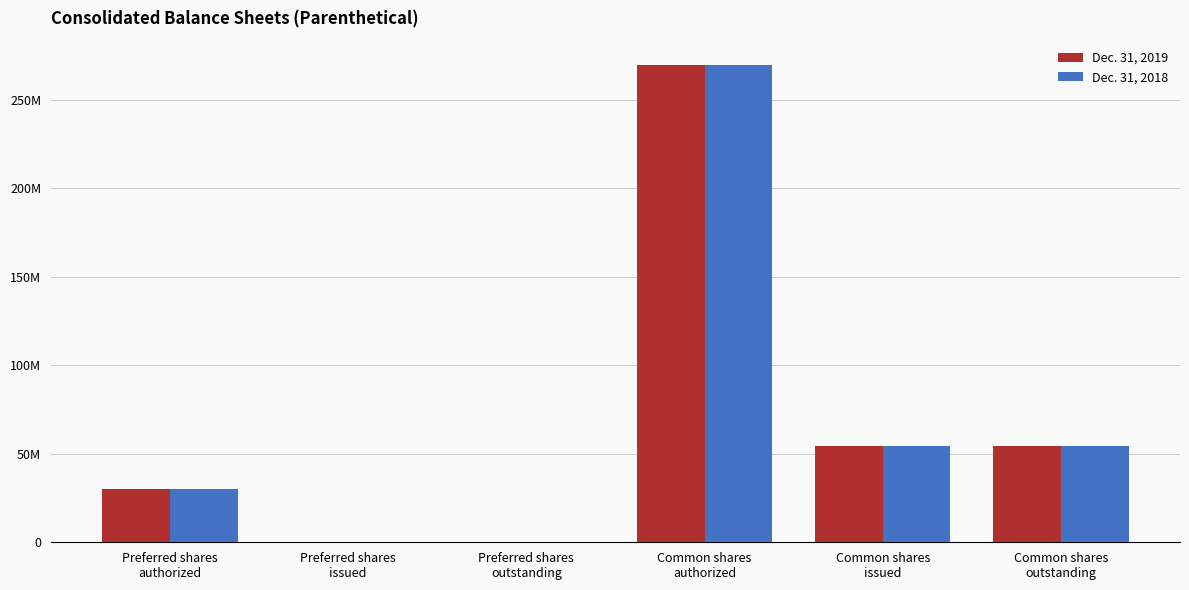

At how many categories does at least one series exceed 177356640?

1